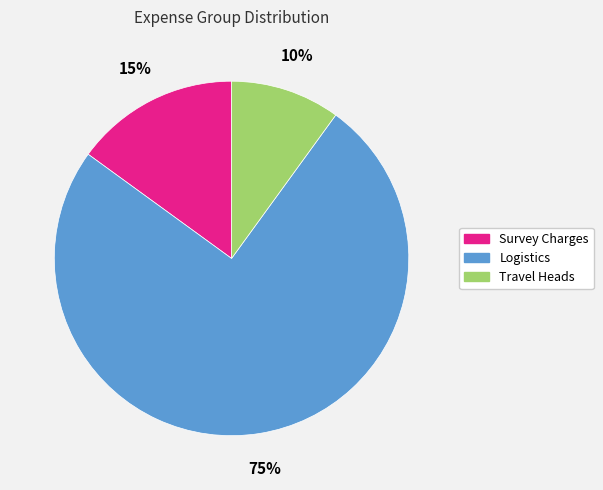

Count the number of slices in the pie.

3